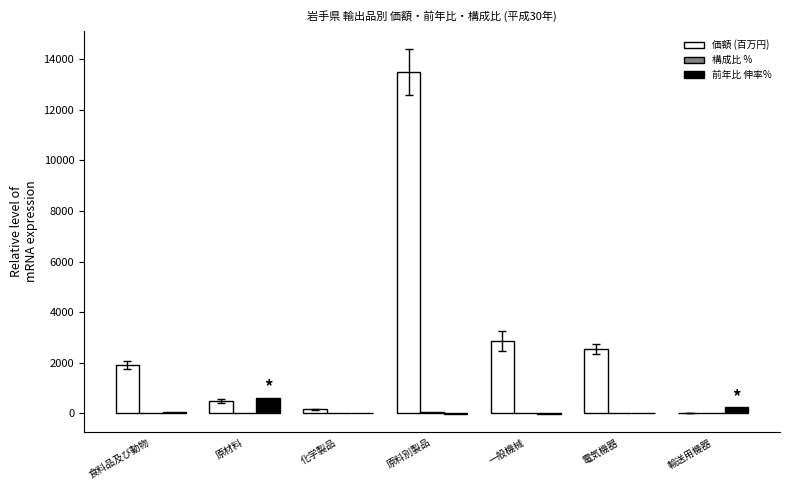

What is the maximum value for 価額 (百万円)?

13492.1